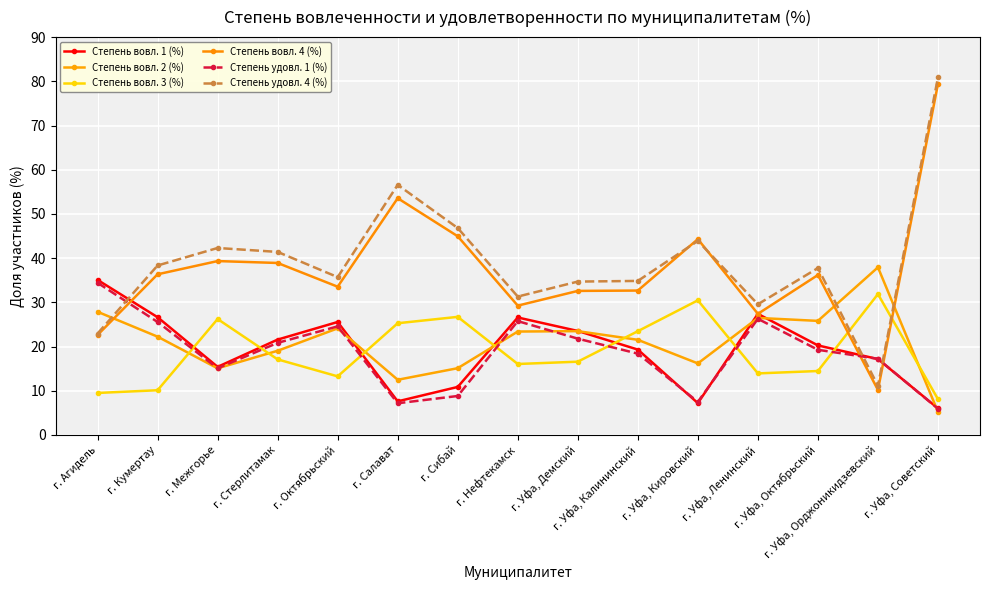

What position from the right is г. Октябрьский?

11